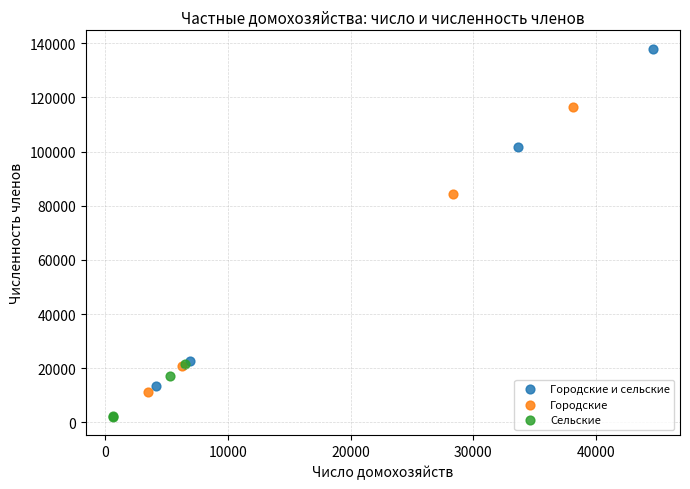

Which series has the largest Y range (max minus min)?

Городские и сельские